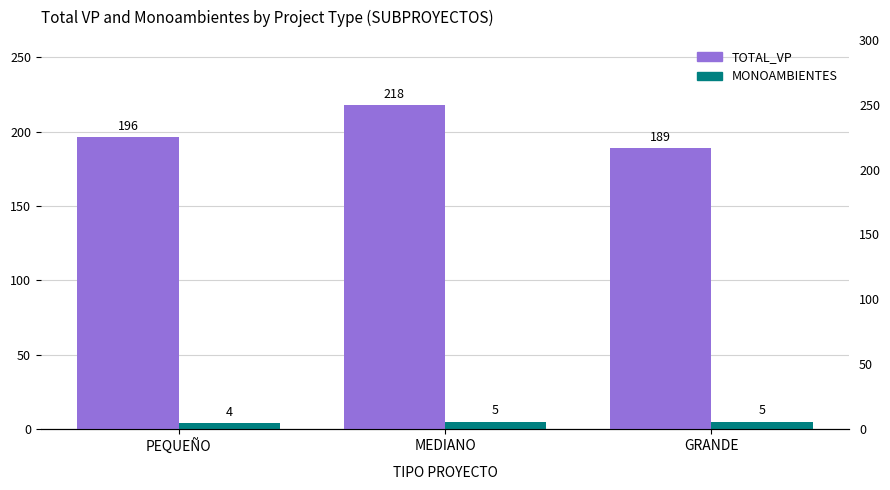

At how many categories does at least one series exceed 94?

3